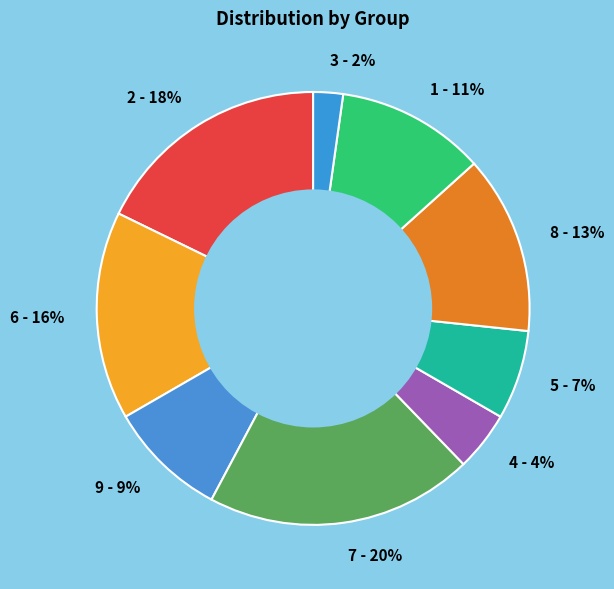

To the nearest percent, what is the difference between the 6 and 9 slice percentages?

7%